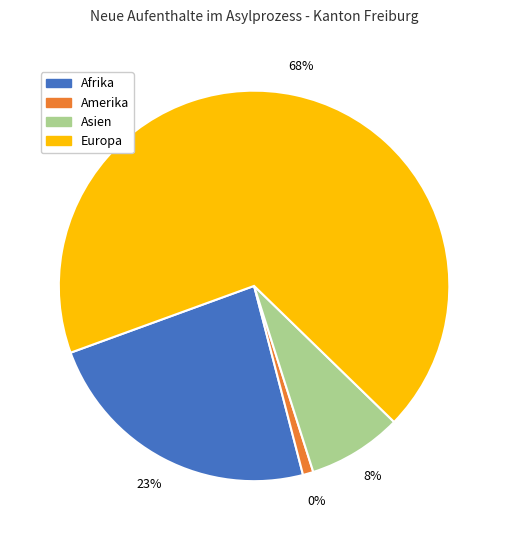

What portion of the pie excludes Amerika?

99.1%